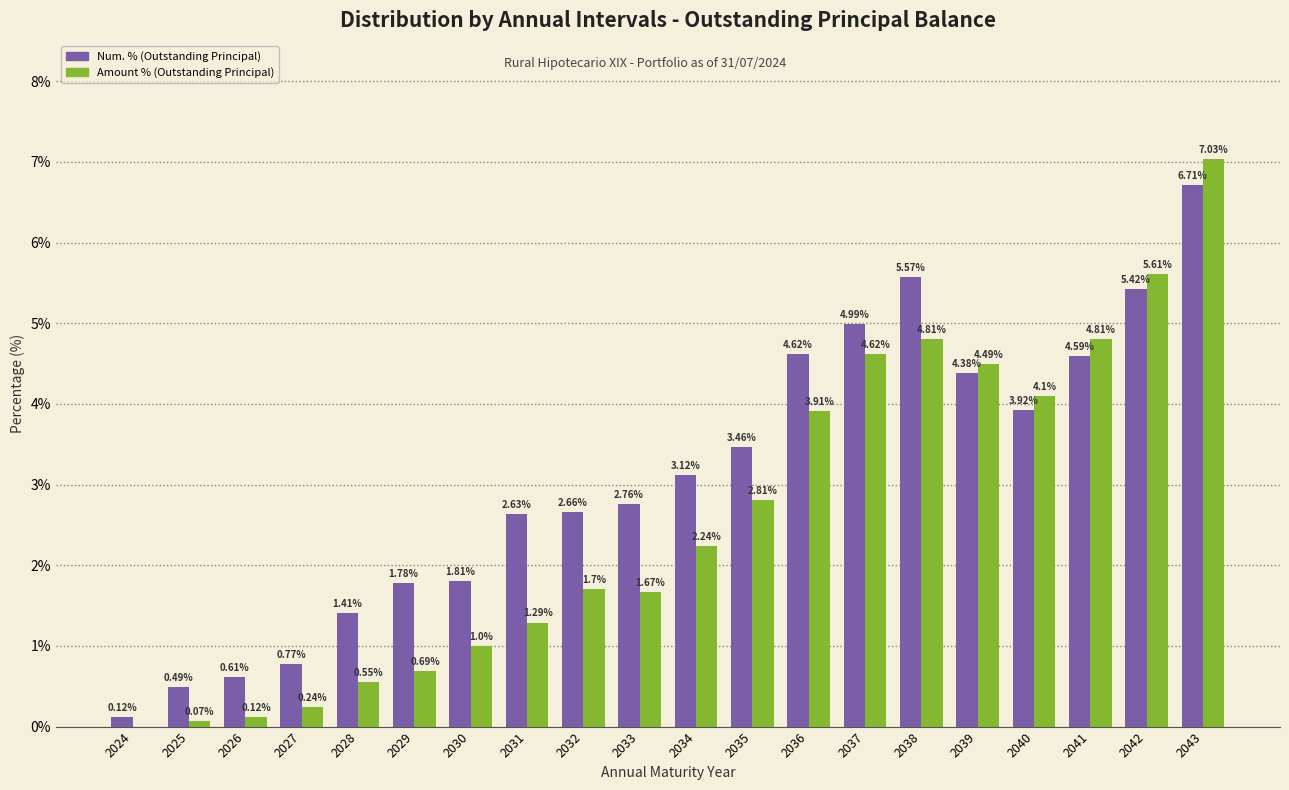

Which series changed the most between 2026 and 2031?

Num. % (Outstanding Principal)